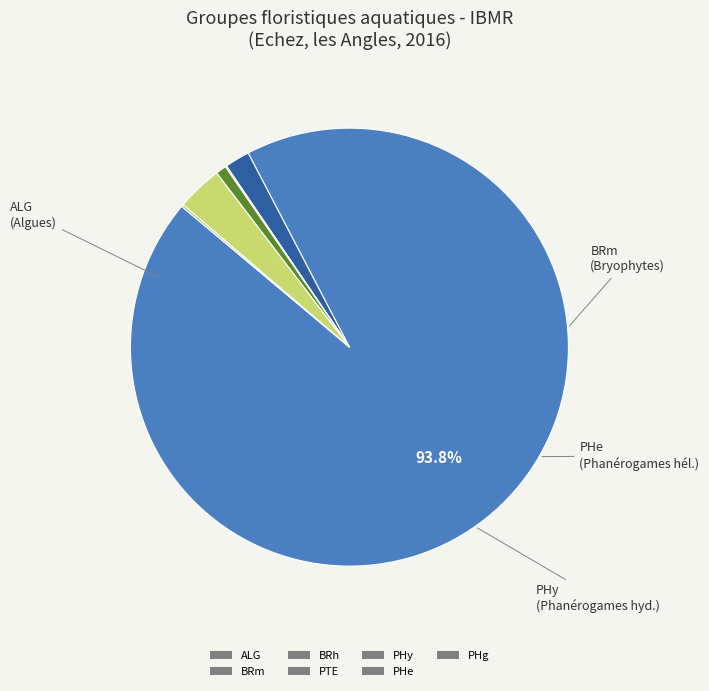

What is the largest slice in the pie chart?

ALG